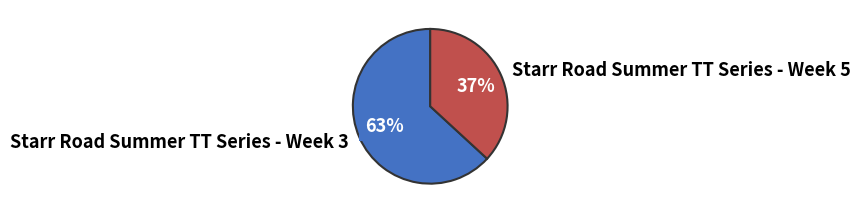

To the nearest percent, what percentage of the pie is Starr Road Summer TT Series - Week 3?

63%